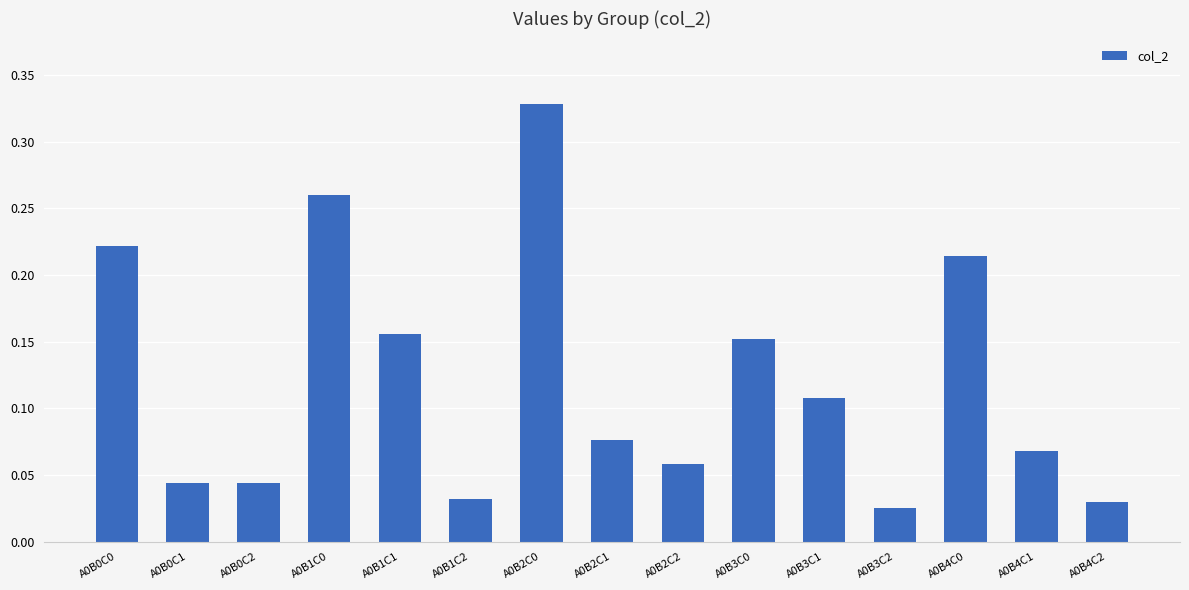

What is the sum of all values?

1.8